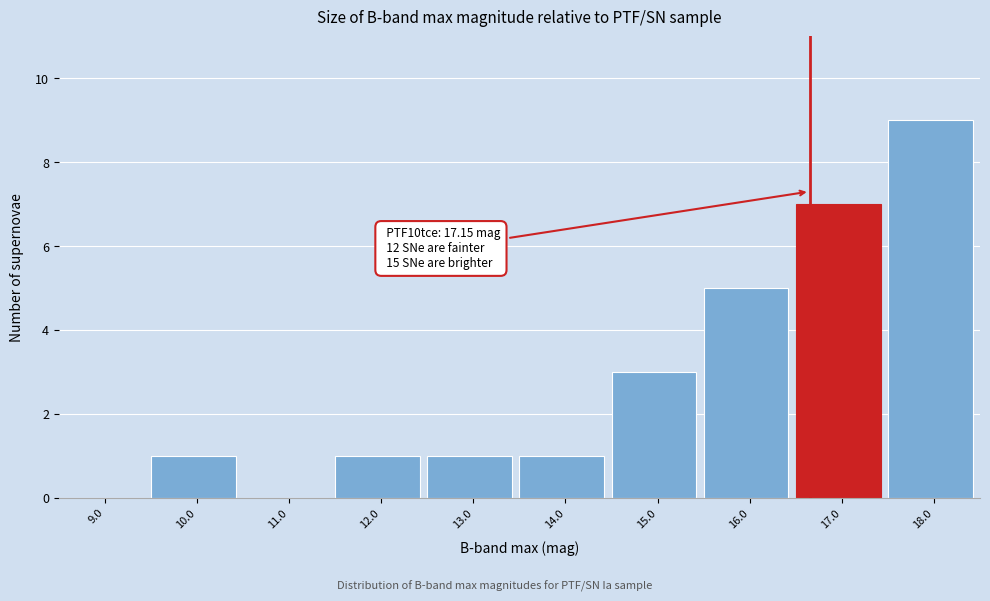

Reading right to left, list all the values displayed in this chart.

18.0=9	17.0=7	16.0=5	15.0=3	14.0=1	13.0=1	12.0=1	11.0=0	10.0=1	9.0=0